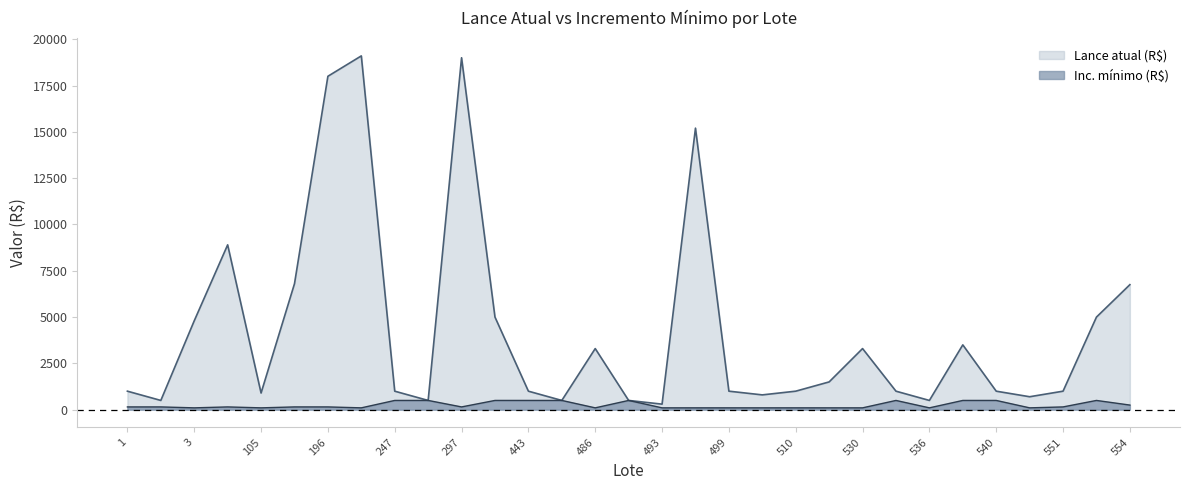

In Lance atual (R$), how many points are higher than both neighbors (excluding endpoints)?

7